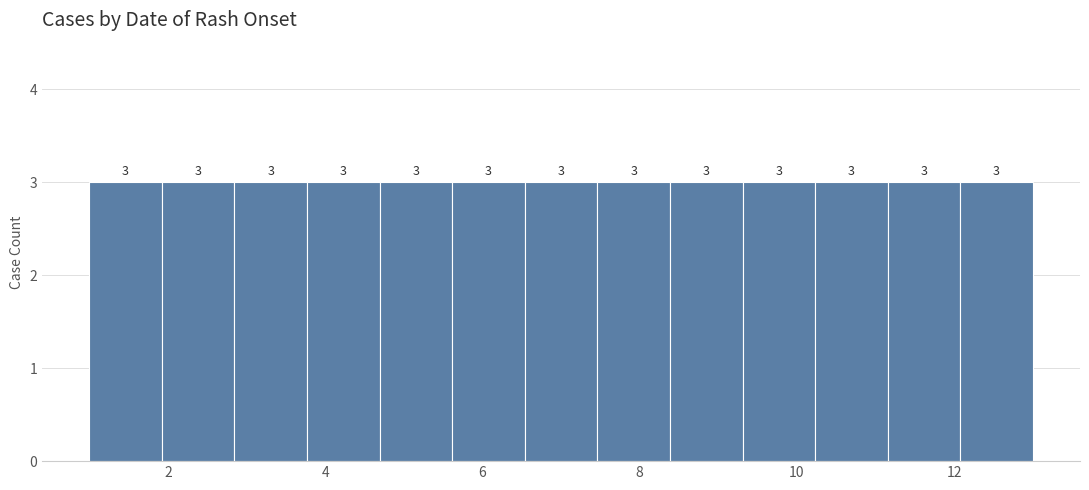

What is the height of the bar covering 2.0 to 2.8 on the x-axis? The bar edges are not printed on the chart, so give them approximately, as read against the axis.

3